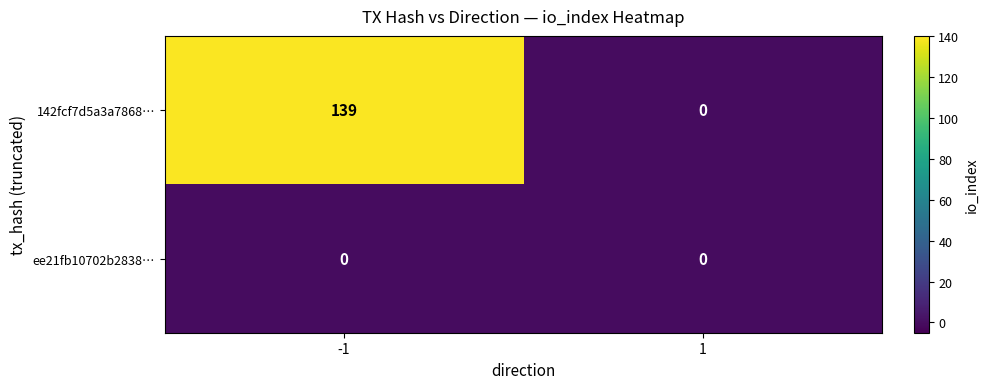

Which series changed the most between -1 and 1?

142fcf7d5a3a7868…